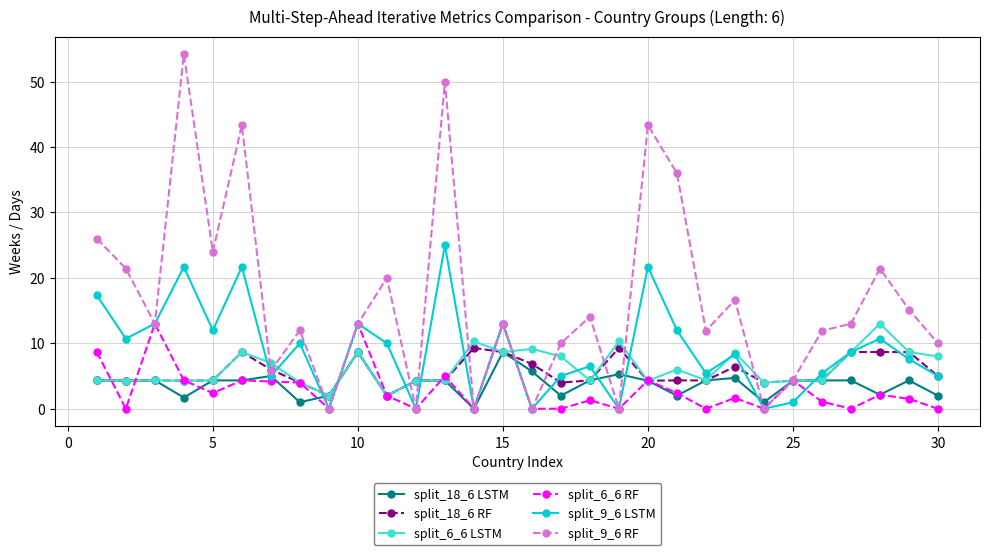

What is the highest value of the split_6_6 LSTM series?

13.0